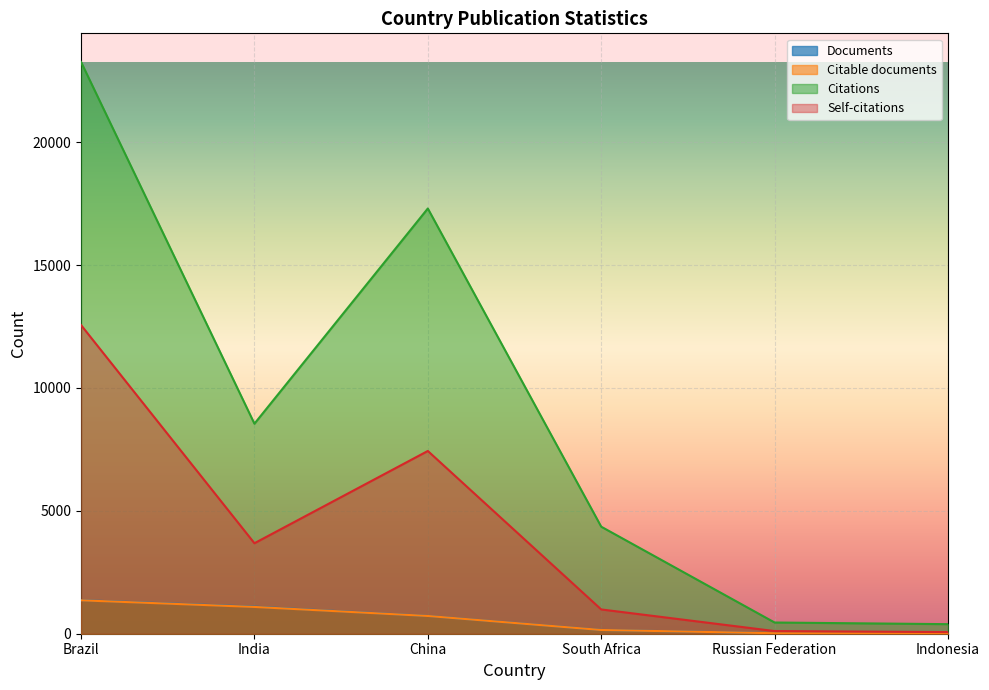

The value of Citations at India is 5031. True or false?

False